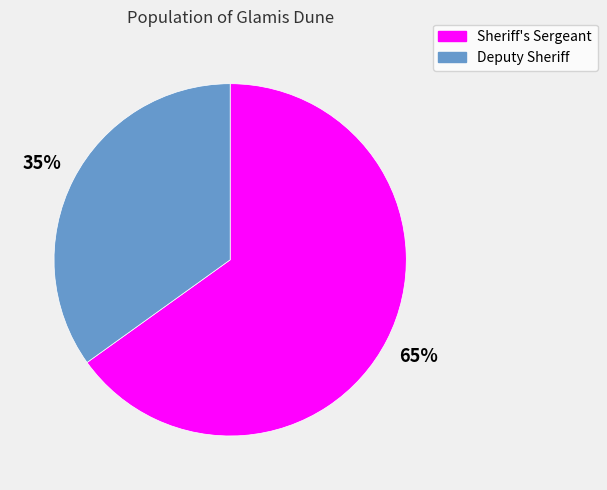

True or false: Sheriff's Sergeant accounts for 54% of the total.

False